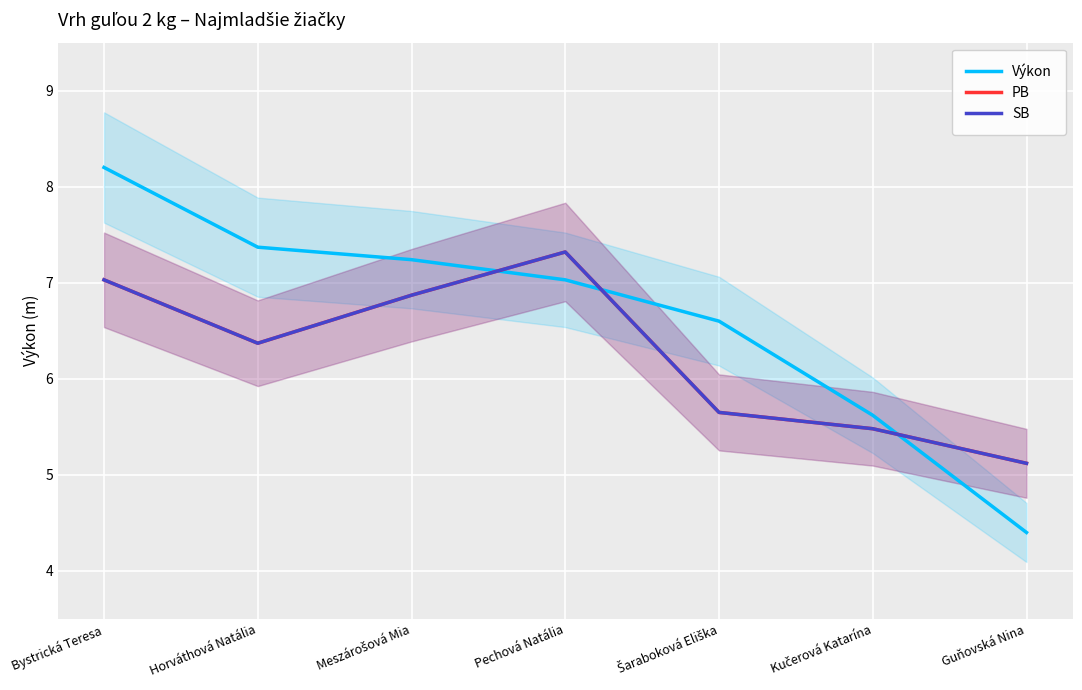

How many data points in SB are above 6?

4